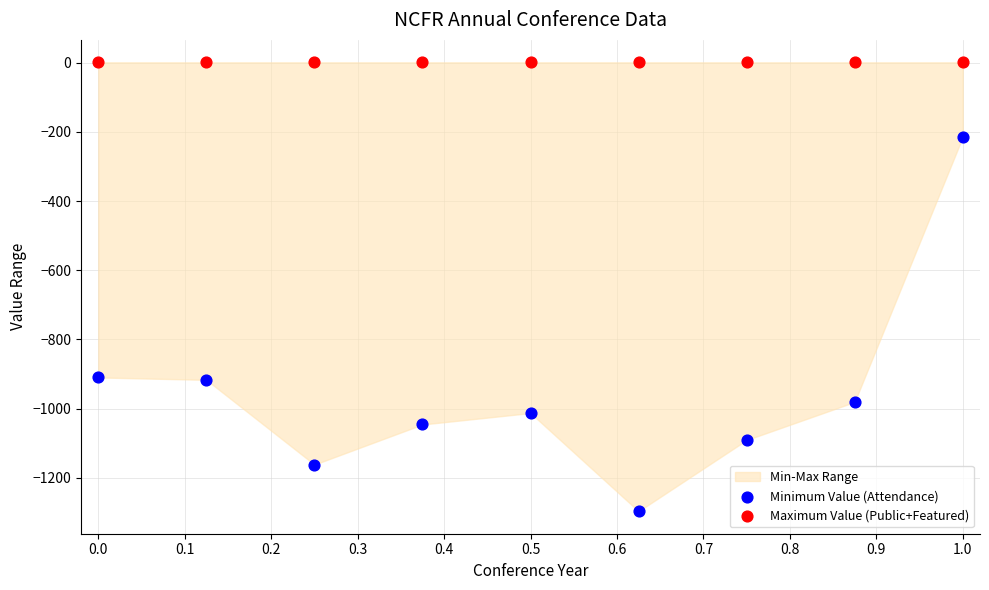

Which series contains the lowest Y value?

Minimum Value (Attendance)